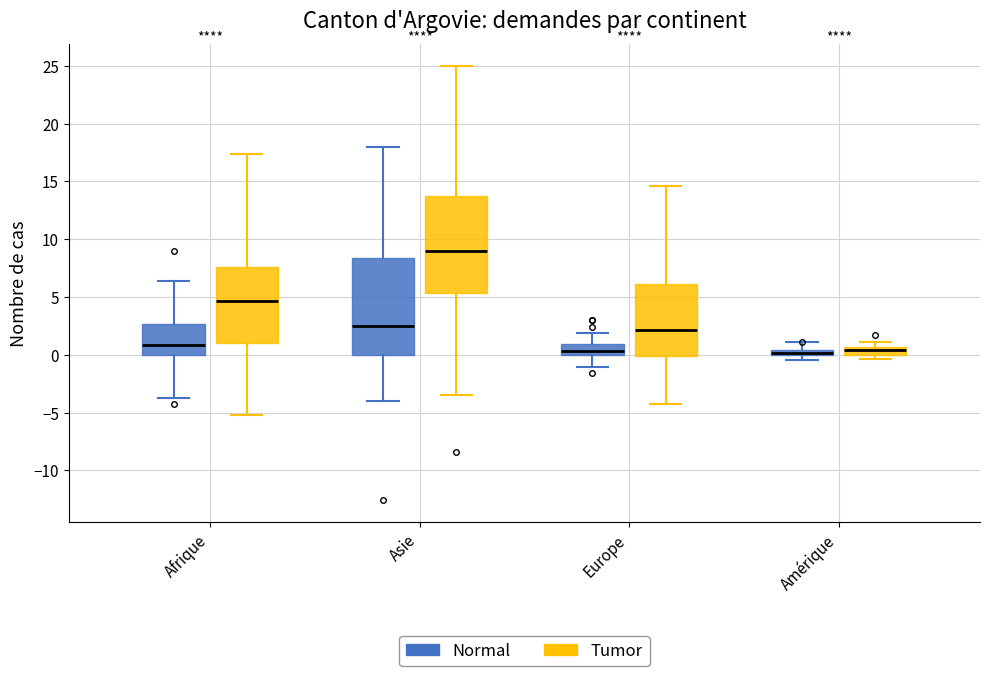

Where does the upper whisker of the box for Amérique (Normal) end on the y-axis? The values are not printed on the chart, so give them approximately, as read against the axis.

1.0